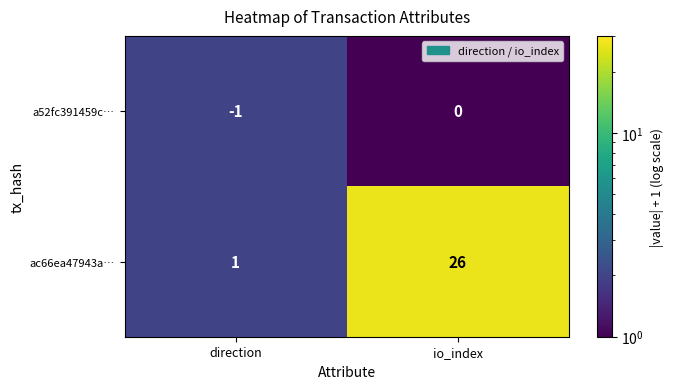

What is the difference between the ac66ea47943a… values at direction and io_index?

25